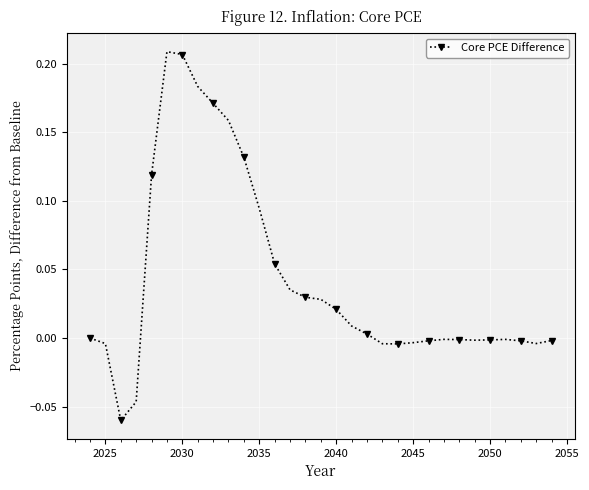

True or false: the data shows 0.3 at 2030.

False